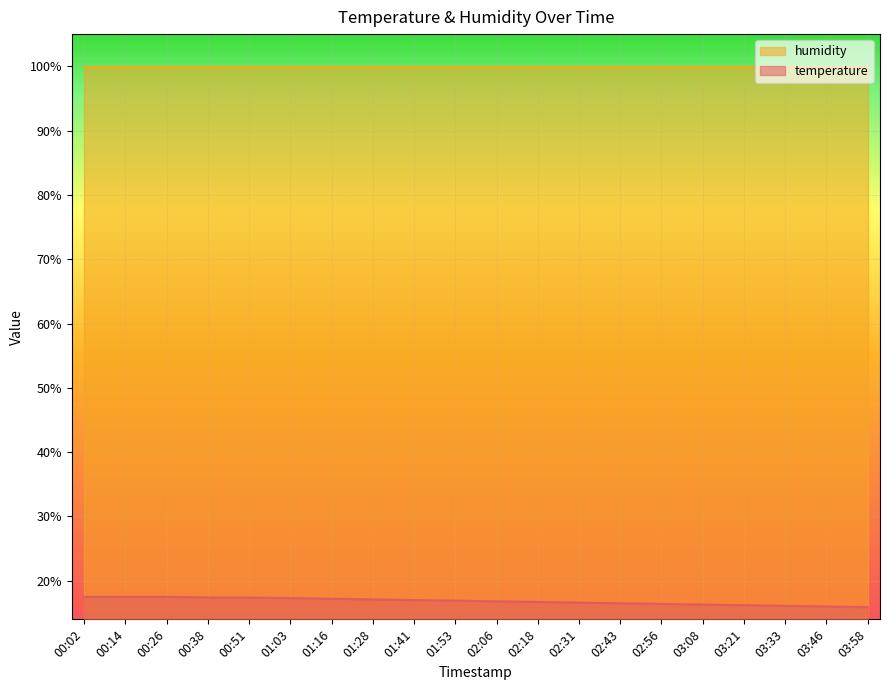

List the labels in order of value, largest first.

00:02, 00:14, 00:26, 00:38, 00:51, 01:03, 01:16, 01:28, 01:41, 01:53, 02:06, 02:18, 02:31, 02:43, 02:56, 03:08, 03:21, 03:33, 03:46, 03:58